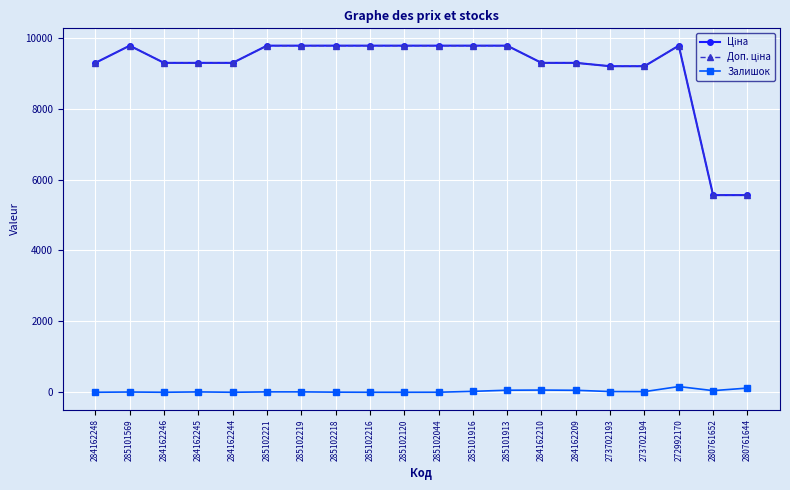

Does the chart have visible grid lines?

Yes